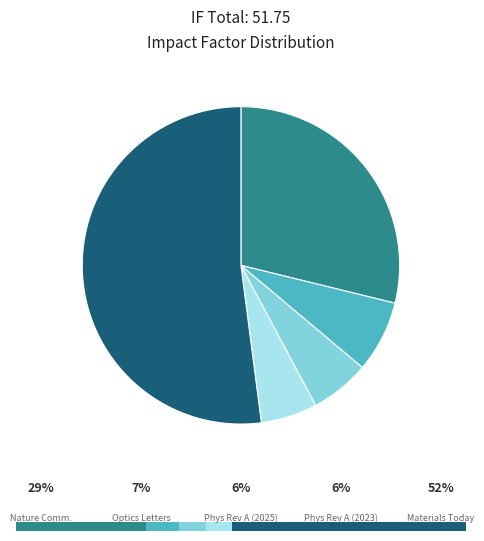

Does any single category account for the majority?

Yes